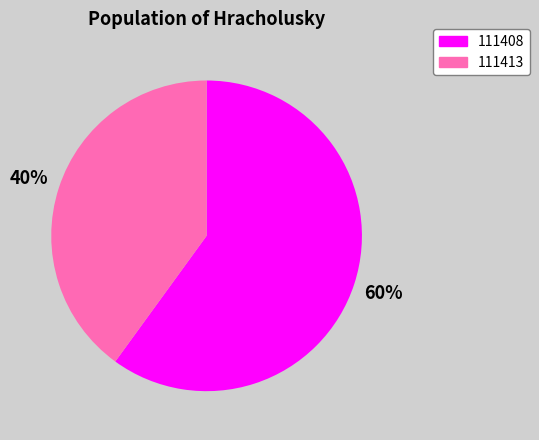

Do 111413 and 111408 together represent more than half of the pie?

Yes